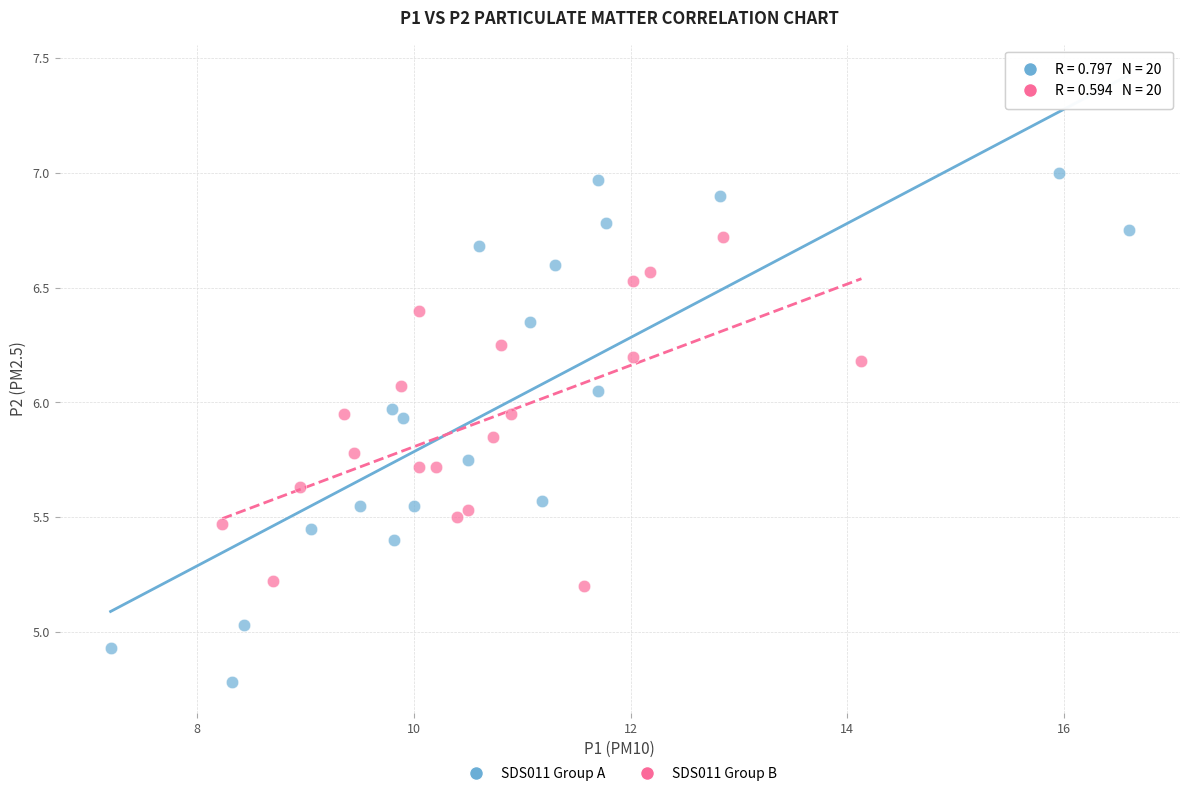

Which series contains the lowest Y value?

SDS011 Group A